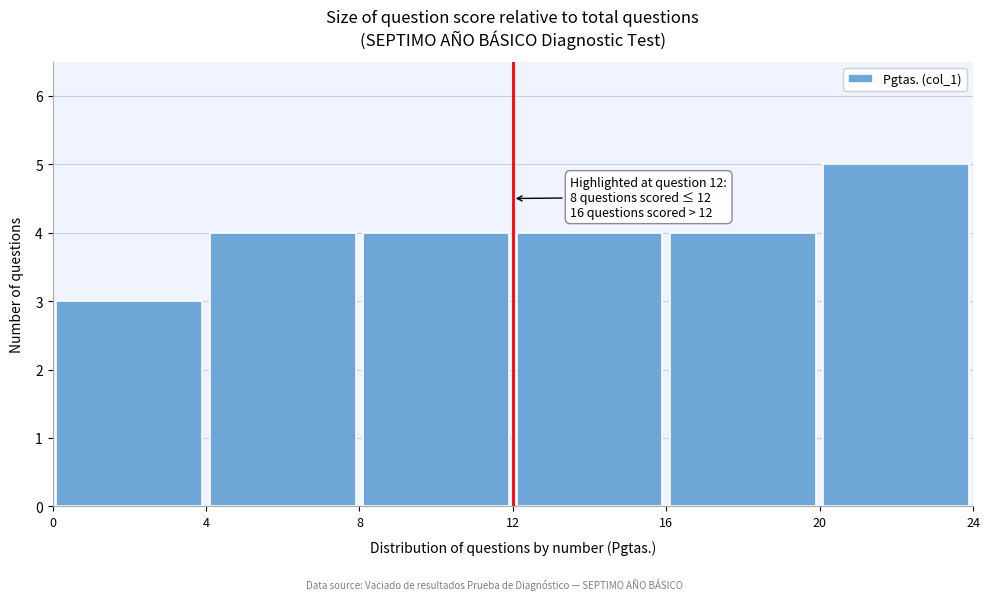

Which range on the x-axis has the tallest bar?

20 to 24